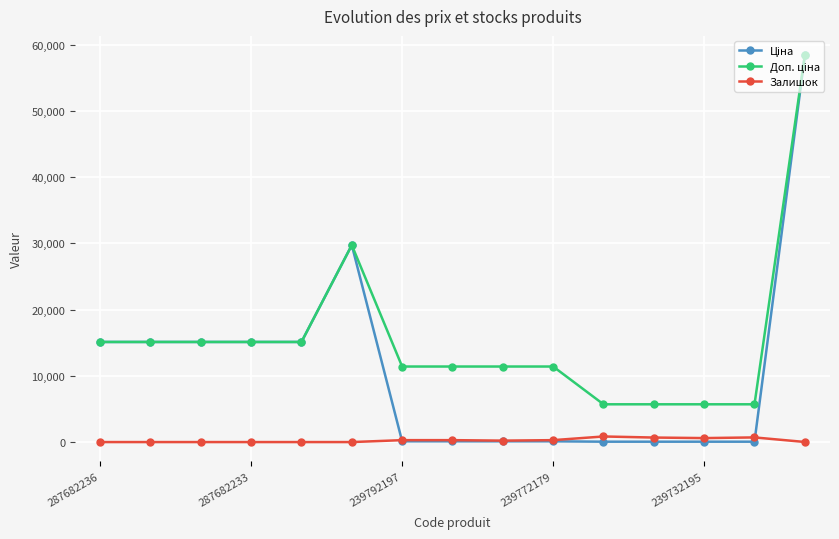

What is the maximum value shown in the chart?

58426.5